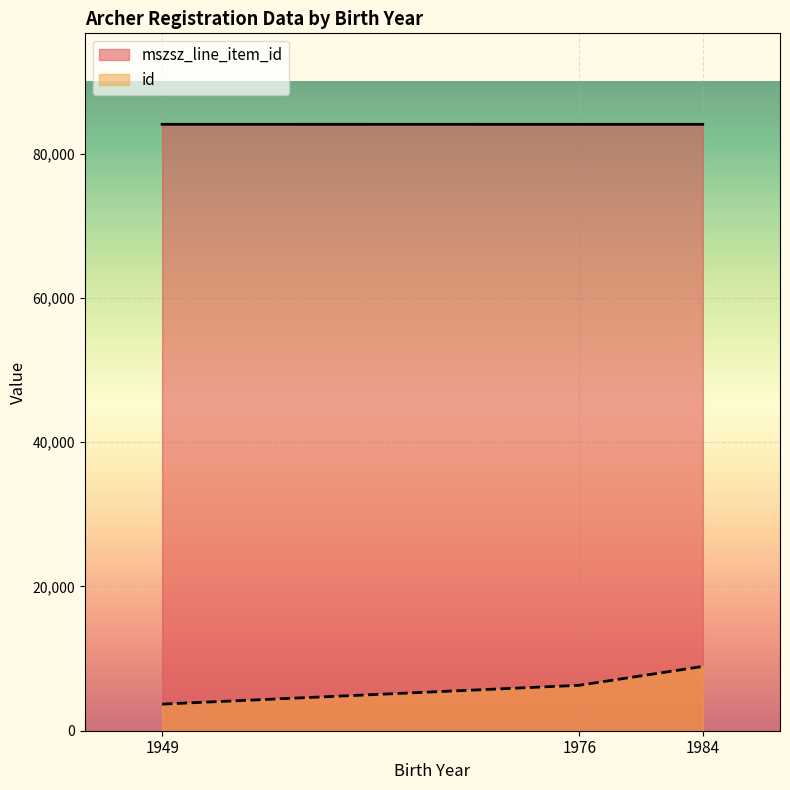

What is the sum of all mszsz_line_item_id values?

252168.0